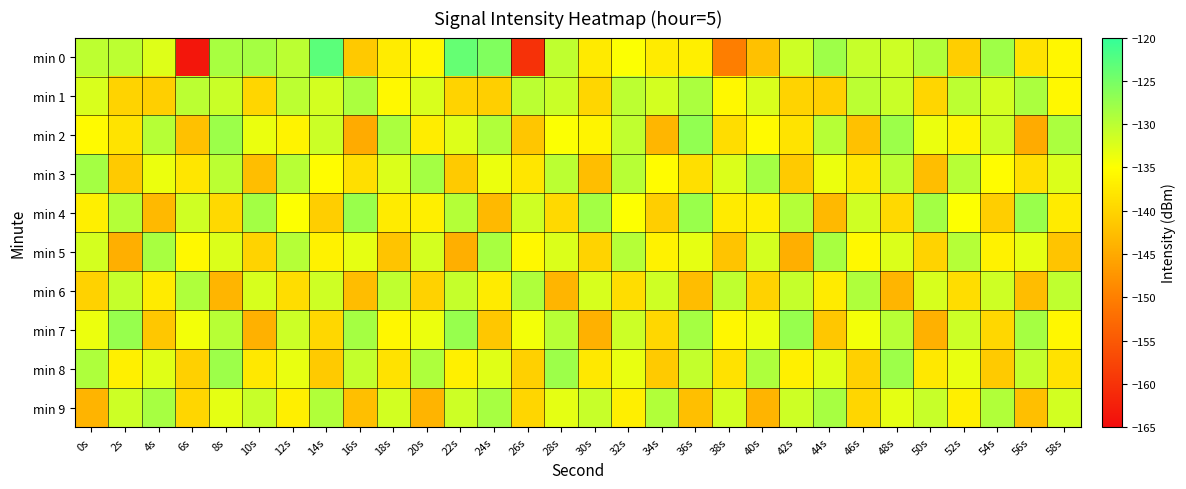

Reading left to right, what are all the values shown in this chart?

min 0: 0s=-130.2	2s=-130.1	4s=-132.7	6s=-163.6	8s=-128.7	10s=-128.5	12s=-130.1	14s=-123.0	16s=-141.3	18s=-137.1	20s=-135.8	22s=-123.8	24s=-125.7	26s=-160.2	28s=-130.3	30s=-137.4	32s=-134.8	34s=-137.3	36s=-136.8	38s=-150.1	40s=-142.2	42s=-131.4	44s=-128.0	46s=-130.9	48s=-131.4	50s=-129.3	52s=-140.7	54s=-128.0	56s=-138.4	58s=-135.9
min 1: 0s=-132.3	2s=-140.1	4s=-140.6	6s=-130.1	8s=-131.2	10s=-139.9	12s=-130.2	14s=-131.8	16s=-128.9	18s=-135.8	20s=-132.3	22s=-140.1	24s=-140.6	26s=-130.1	28s=-131.2	30s=-139.9	32s=-130.2	34s=-131.8	36s=-128.9	38s=-135.8	40s=-132.3	42s=-140.1	44s=-140.6	46s=-130.1	48s=-131.2	50s=-139.9	52s=-130.2	54s=-131.8	56s=-128.9	58s=-135.8
min 2: 0s=-135.5	2s=-138.2	4s=-129.7	6s=-142.3	8s=-127.8	10s=-133.6	12s=-136.4	14s=-131.2	16s=-144.8	18s=-128.9	20s=-137.1	22s=-132.5	24s=-129.3	26s=-141.7	28s=-134.8	30s=-136.2	32s=-130.4	34s=-143.5	36s=-127.1	38s=-138.9	40s=-135.5	42s=-138.2	44s=-129.7	46s=-142.3	48s=-127.8	50s=-133.6	52s=-136.4	54s=-131.2	56s=-144.8	58s=-128.9
min 3: 0s=-128.4	2s=-141.2	4s=-133.7	6s=-137.9	8s=-130.1	10s=-142.6	12s=-129.8	14s=-135.3	16s=-138.7	18s=-132.4	20s=-128.4	22s=-141.2	24s=-133.7	26s=-137.9	28s=-130.1	30s=-142.6	32s=-129.8	34s=-135.3	36s=-138.7	38s=-132.4	40s=-128.4	42s=-141.2	44s=-133.7	46s=-137.9	48s=-130.1	50s=-142.6	52s=-129.8	54s=-135.3	56s=-138.7	58s=-132.4
min 4: 0s=-136.8	2s=-129.5	4s=-143.2	6s=-131.6	8s=-139.4	10s=-128.3	12s=-134.9	14s=-140.7	16s=-127.6	18s=-137.3	20s=-136.8	22s=-129.5	24s=-143.2	26s=-131.6	28s=-139.4	30s=-128.3	32s=-134.9	34s=-140.7	36s=-127.6	38s=-137.3	40s=-136.8	42s=-129.5	44s=-143.2	46s=-131.6	48s=-139.4	50s=-128.3	52s=-134.9	54s=-140.7	56s=-127.6	58s=-137.3
min 5: 0s=-131.9	2s=-144.3	4s=-128.7	6s=-135.8	8s=-132.4	10s=-140.1	12s=-129.6	14s=-136.5	16s=-133.2	18s=-141.8	20s=-131.9	22s=-144.3	24s=-128.7	26s=-135.8	28s=-132.4	30s=-140.1	32s=-129.6	34s=-136.5	36s=-133.2	38s=-141.8	40s=-131.9	42s=-144.3	44s=-128.7	46s=-135.8	48s=-132.4	50s=-140.1	52s=-129.6	54s=-136.5	56s=-133.2	58s=-141.8
min 6: 0s=-140.3	2s=-130.8	4s=-137.4	6s=-129.2	8s=-143.6	10s=-132.1	12s=-138.9	14s=-131.5	16s=-142.7	18s=-130.3	20s=-140.3	22s=-130.8	24s=-137.4	26s=-129.2	28s=-143.6	30s=-132.1	32s=-138.9	34s=-131.5	36s=-142.7	38s=-130.3	40s=-140.3	42s=-130.8	44s=-137.4	46s=-129.2	48s=-143.6	50s=-132.1	52s=-138.9	54s=-131.5	56s=-142.7	58s=-130.3
min 7: 0s=-133.7	2s=-127.4	4s=-141.5	6s=-134.2	8s=-129.8	10s=-144.1	12s=-131.3	14s=-139.6	16s=-128.5	18s=-135.9	20s=-133.7	22s=-127.4	24s=-141.5	26s=-134.2	28s=-129.8	30s=-144.1	32s=-131.3	34s=-139.6	36s=-128.5	38s=-135.9	40s=-133.7	42s=-127.4	44s=-141.5	46s=-134.2	48s=-129.8	50s=-144.1	52s=-131.3	54s=-139.6	56s=-128.5	58s=-135.9
min 8: 0s=-129.1	2s=-136.7	4s=-132.8	6s=-140.4	8s=-127.9	10s=-137.6	12s=-133.4	14s=-141.2	16s=-130.7	18s=-138.3	20s=-129.1	22s=-136.7	24s=-132.8	26s=-140.4	28s=-127.9	30s=-137.6	32s=-133.4	34s=-141.2	36s=-130.7	38s=-138.3	40s=-129.1	42s=-136.7	44s=-132.8	46s=-140.4	48s=-127.9	50s=-137.6	52s=-133.4	54s=-141.2	56s=-130.7	58s=-138.3
min 9: 0s=-143.8	2s=-131.4	4s=-128.6	6s=-139.7	8s=-133.1	10s=-130.9	12s=-136.8	14s=-129.4	16s=-142.5	18s=-131.7	20s=-143.8	22s=-131.4	24s=-128.6	26s=-139.7	28s=-133.1	30s=-130.9	32s=-136.8	34s=-129.4	36s=-142.5	38s=-131.7	40s=-143.8	42s=-131.4	44s=-128.6	46s=-139.7	48s=-133.1	50s=-130.9	52s=-136.8	54s=-129.4	56s=-142.5	58s=-131.7